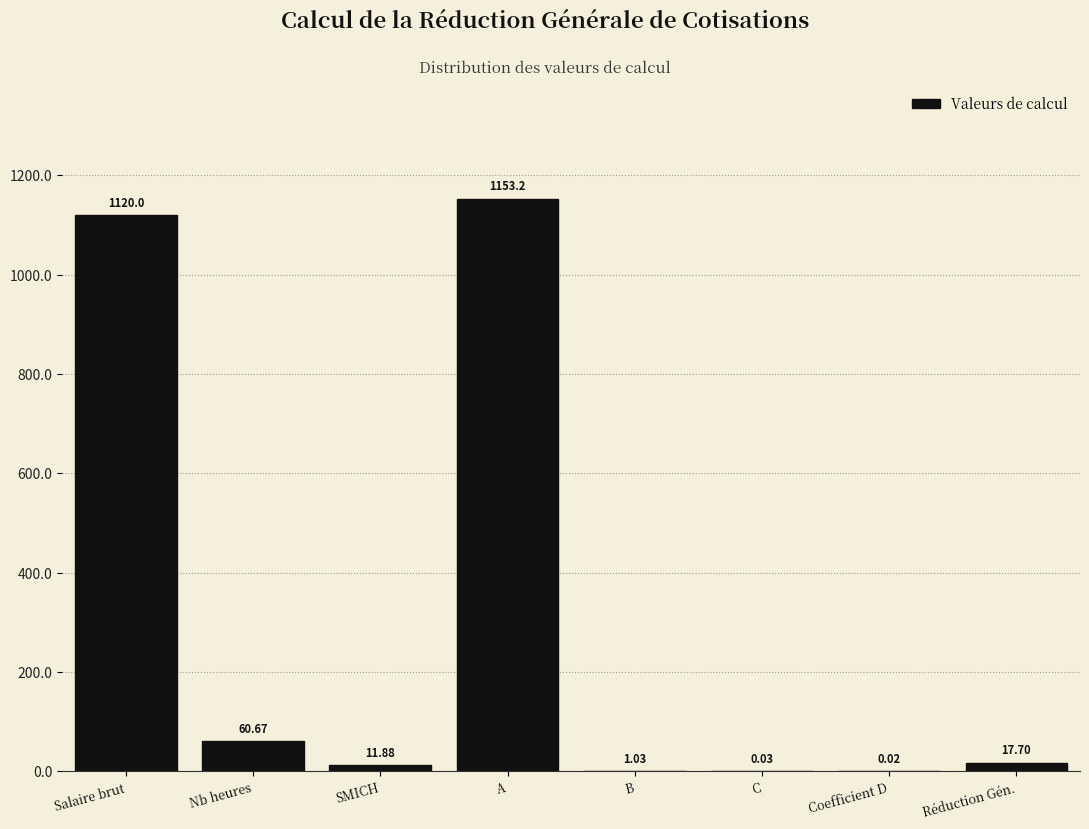

At which category does the chart reach its peak across all series?

A